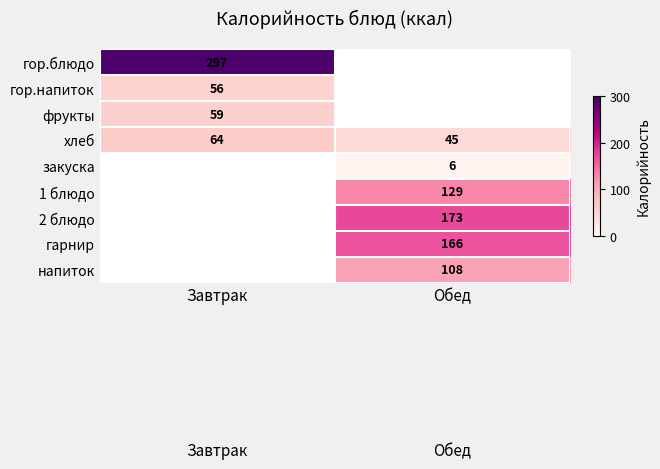

True or false: хлеб has a value of 99 at Завтрак.

False